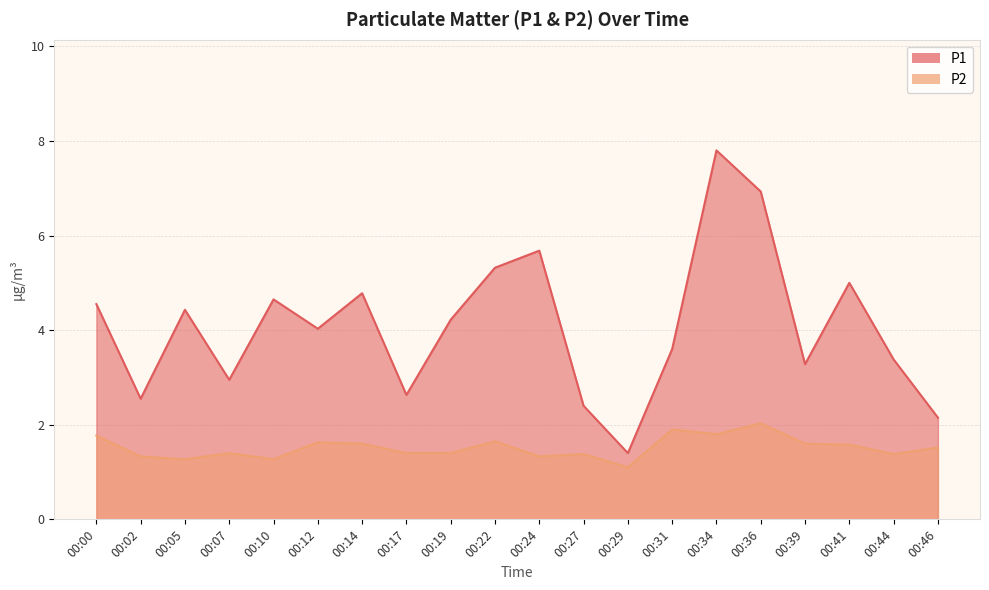

What is the average value of the P1 series?

4.1